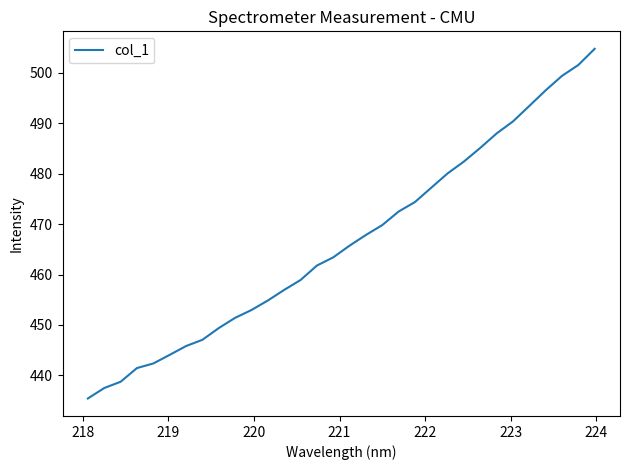

What is the minimum value shown in the chart?

435.4